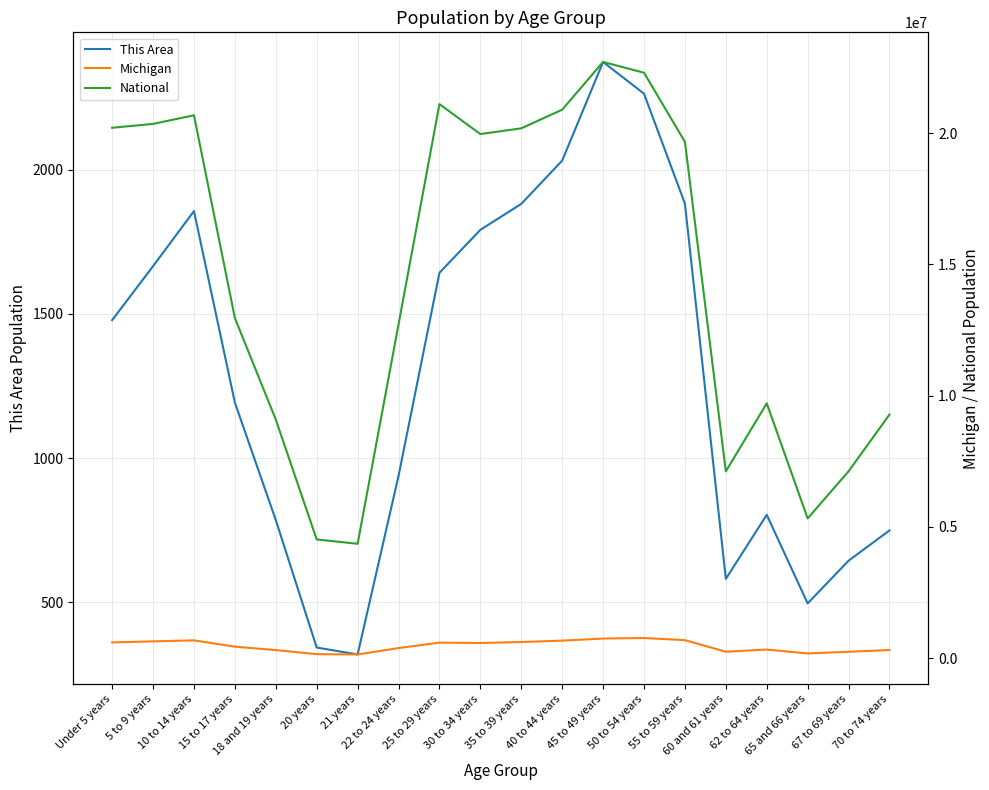

Read the Michigan value at 35 to 39 years.

612493